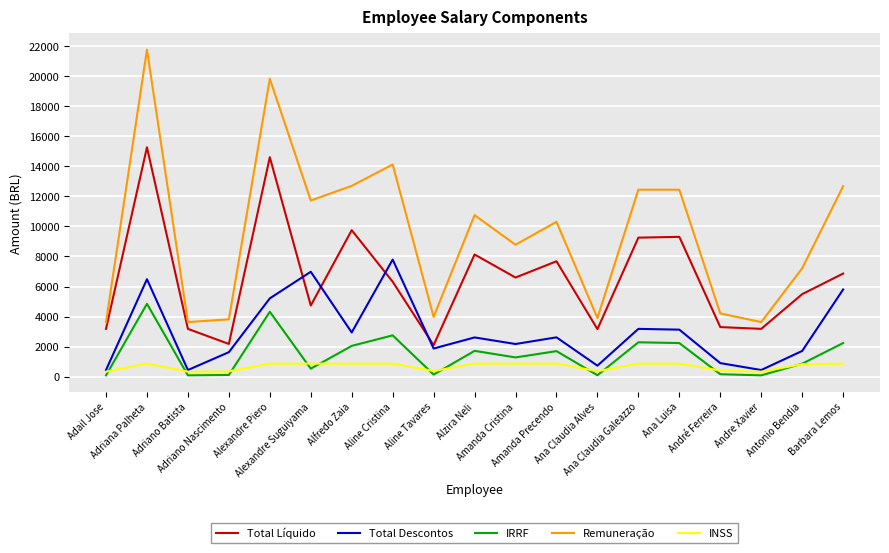

What is the difference between the Total Descontos values at Adriano Batista and Ana Claudia Alves?

289.4